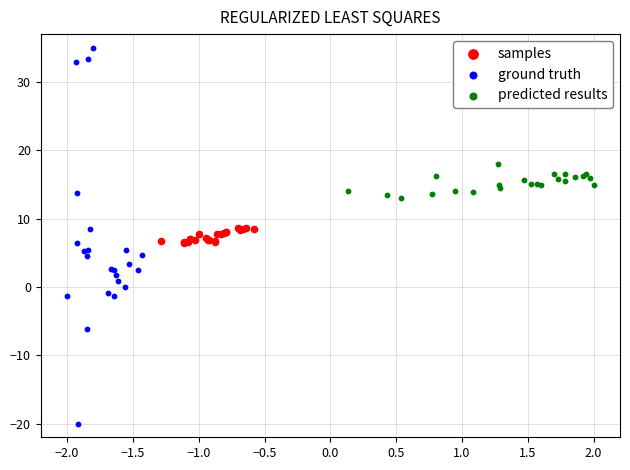

Which series has the largest Y range (max minus min)?

ground truth